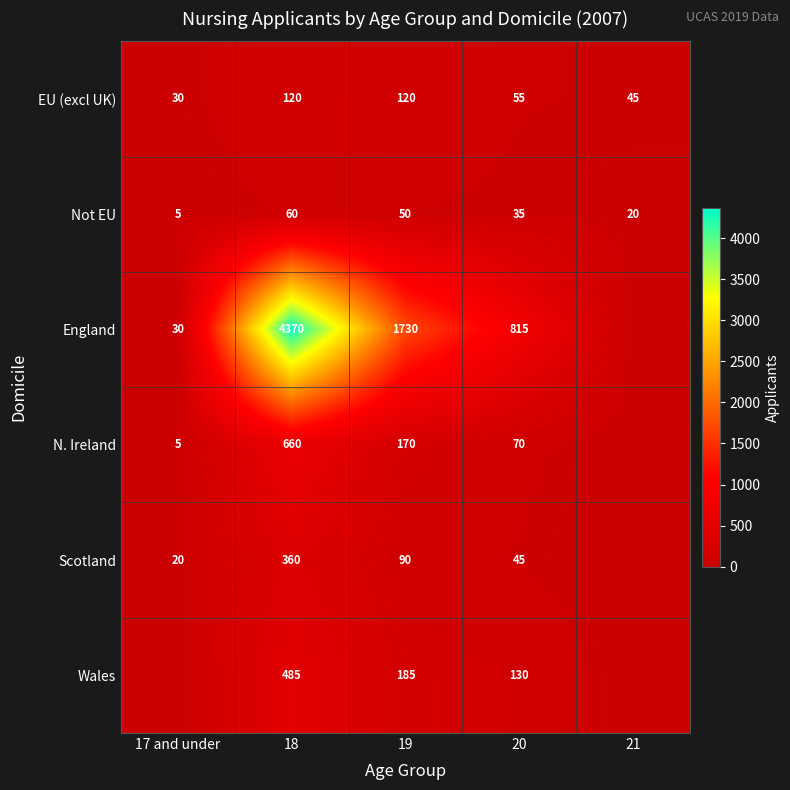

Which category has the lowest value across all series?

21